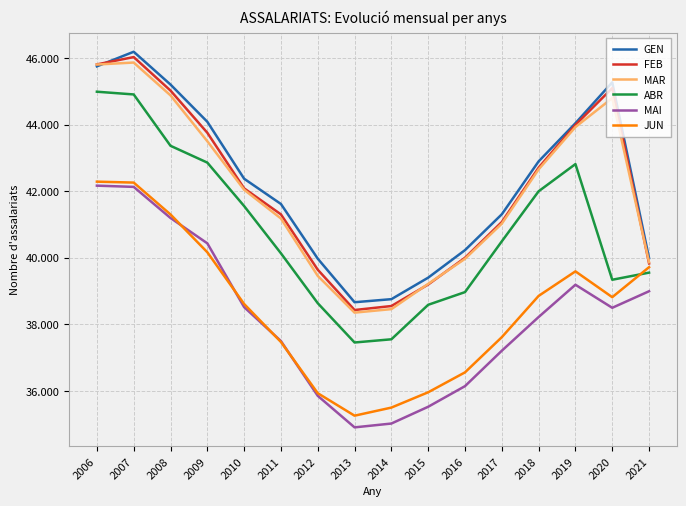

At which category does MAI reach its first local valley?

2013